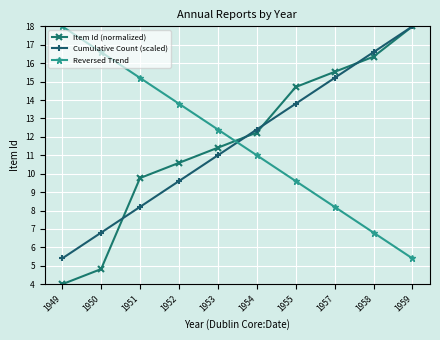

What is the difference between the highest and lowest values at 1958?

9.8